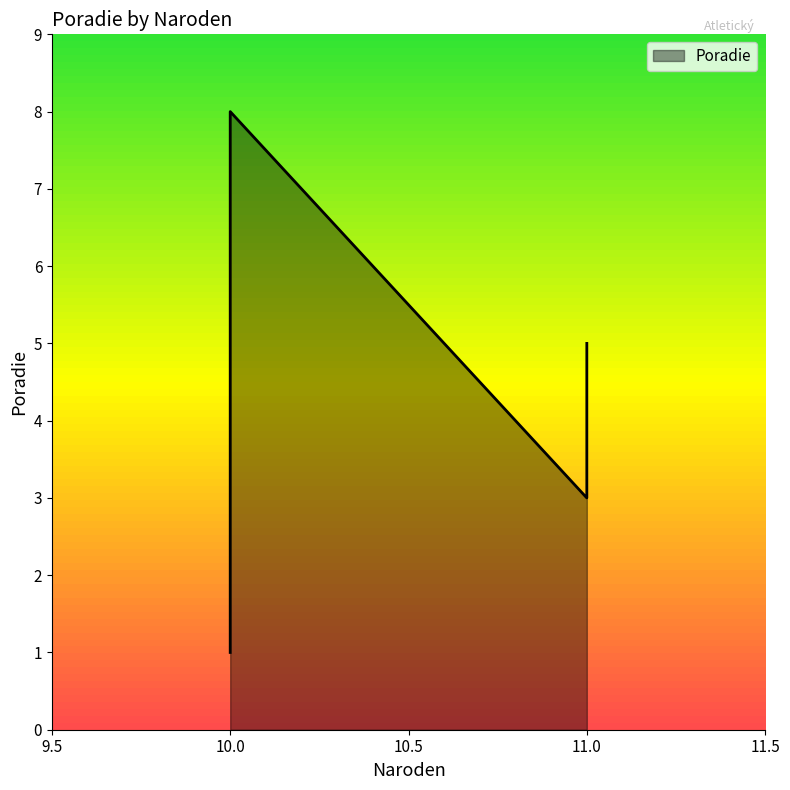

What is the label of the 1st point from the left?

10